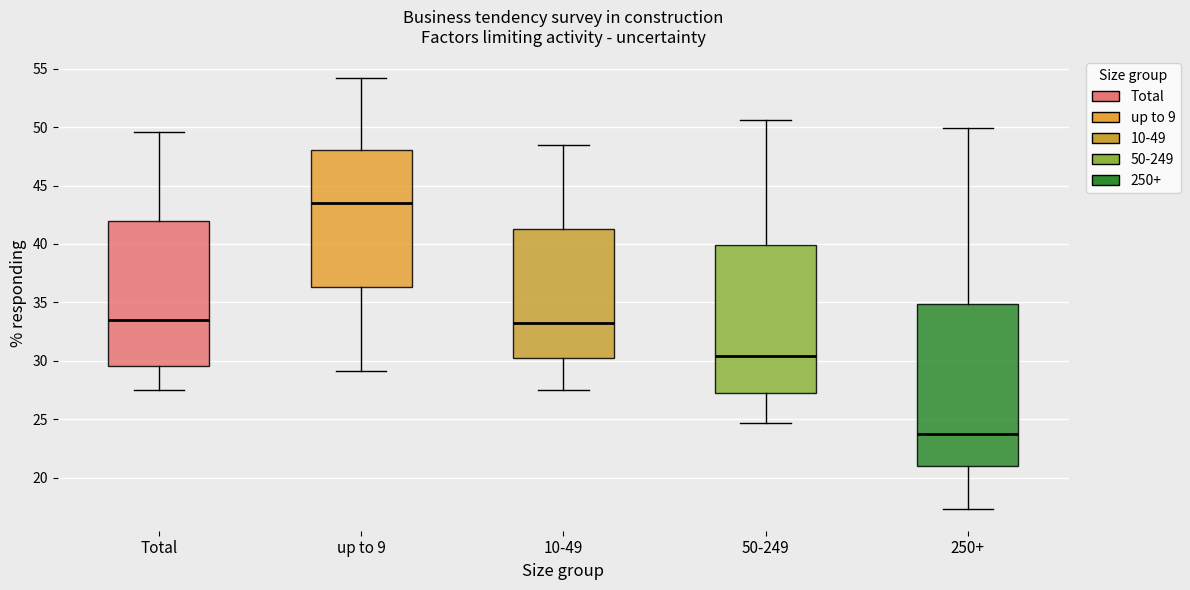

Which box's median line is the lowest?

250+